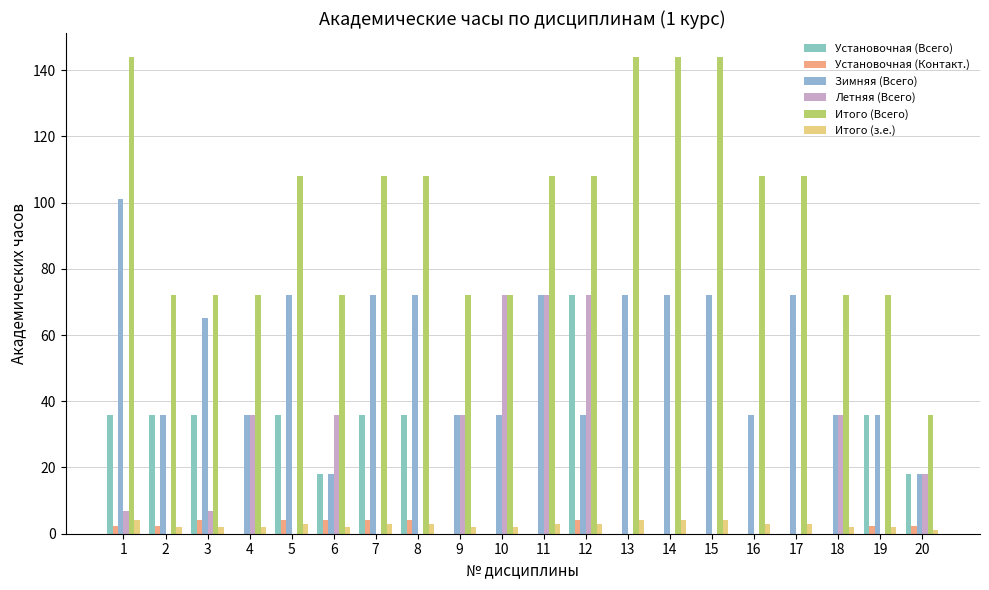

Which category has the lowest value across all series?

4